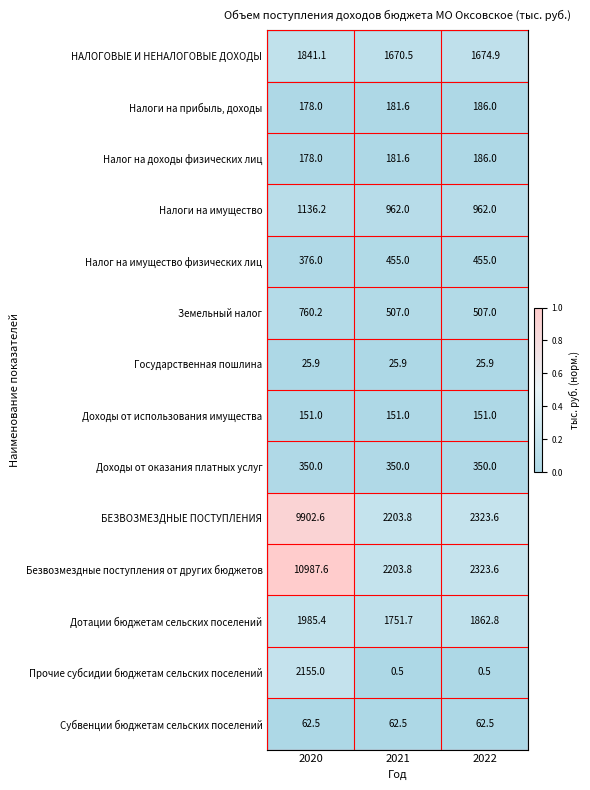

What is the difference between the highest and lowest values at 2022?

2323.1